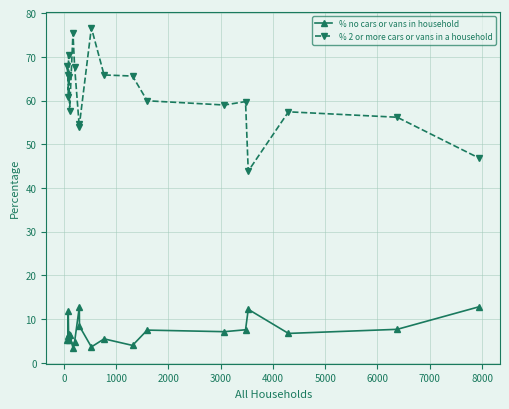

What is the average value of the % no cars or vans in household series?

7.2